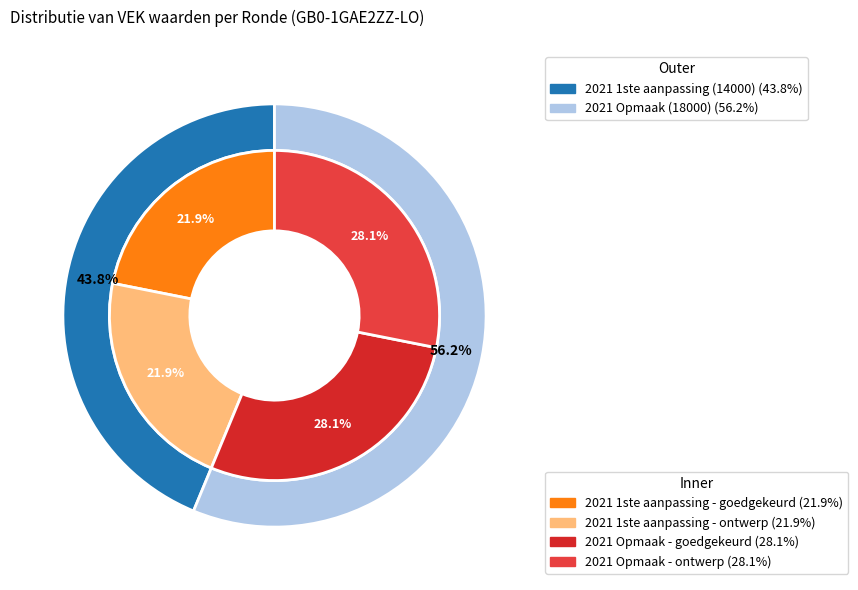

Does any single category account for the majority?

No